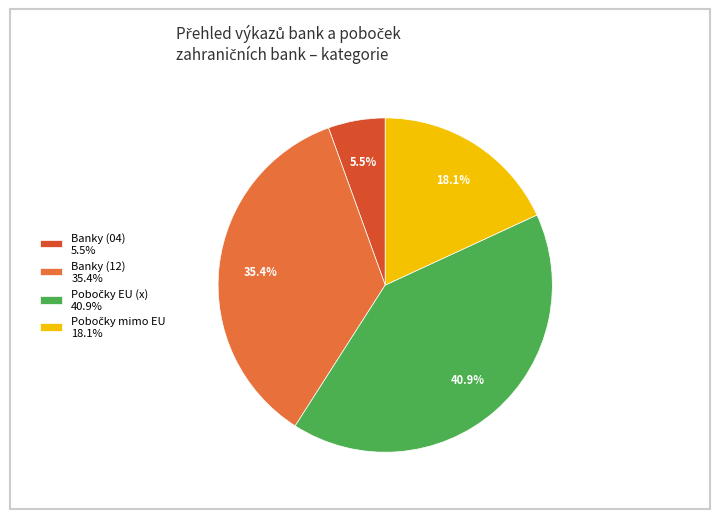

Which slice is the smallest?

Banky (04) 5.5%